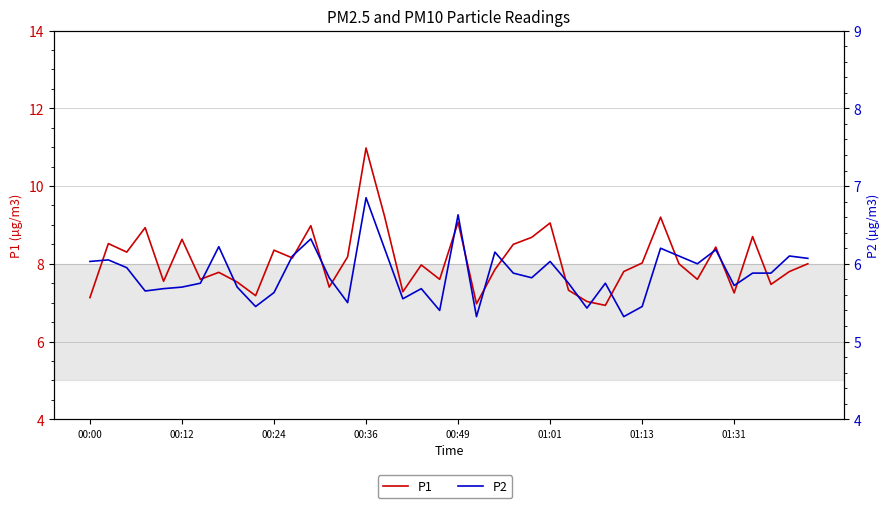

At how many categories does at least one series exceed 10?

1